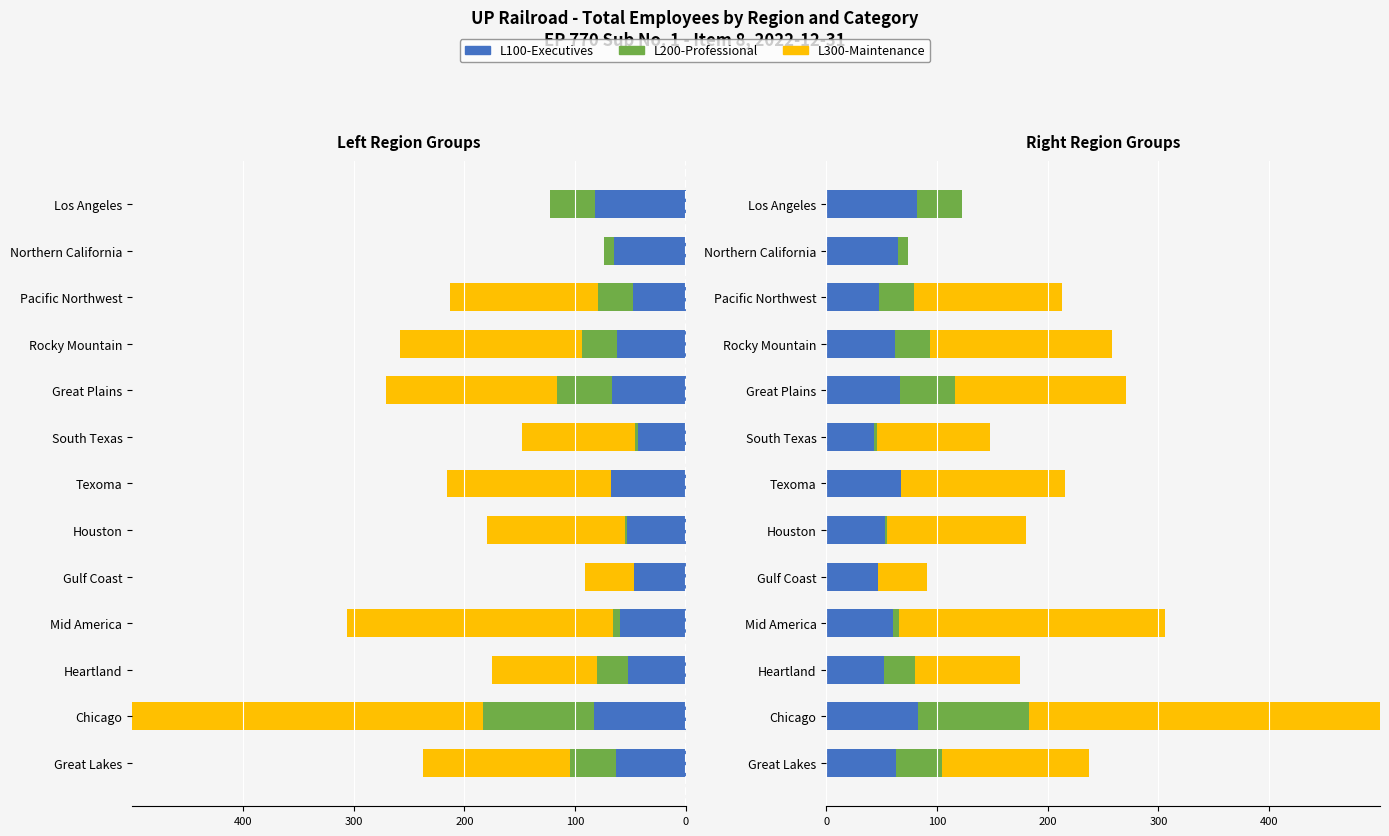

Reading left to right, extract all data points from this chart.

L100-Executives: 63	83	52	60	47	53	68	43	67	62	48	65	82
L200-Professional: 42	100	28	6	0	2	0	3	49	32	31	9	41
L300-Maintenance: 132	335	95	240	44	125	148	102	155	164	134	0	0